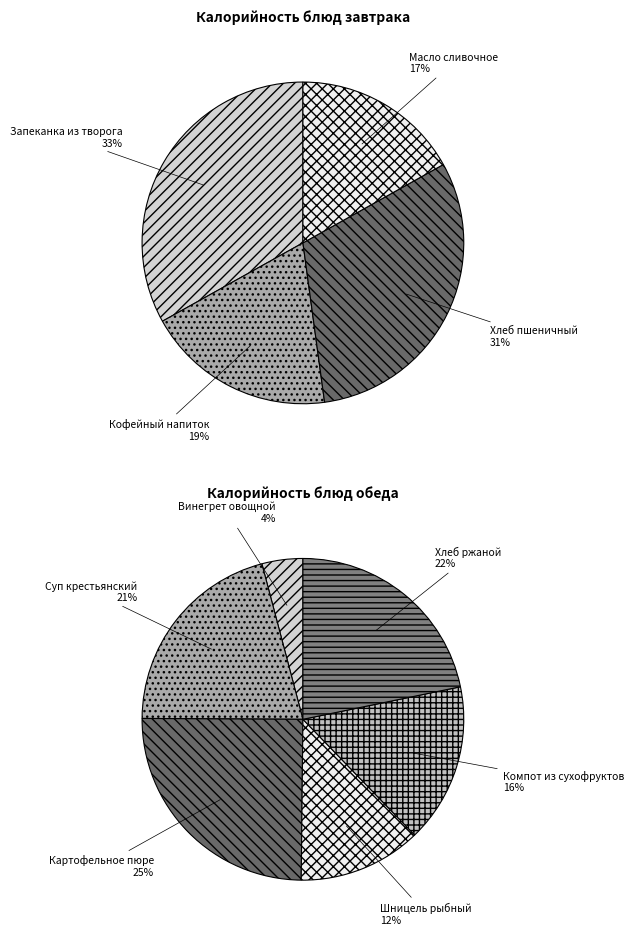

Which category has the smallest portion of the pie?

Винегрет овощной